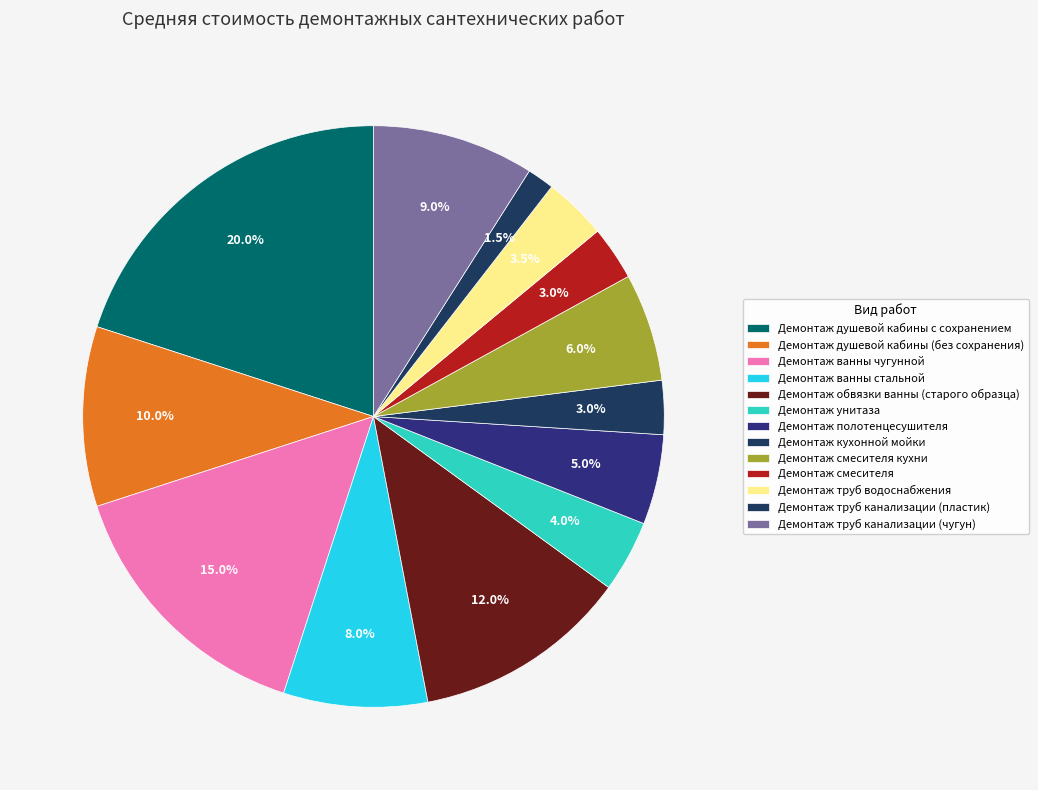

To the nearest percent, what percentage of the pie is Демонтаж унитаза?

4%